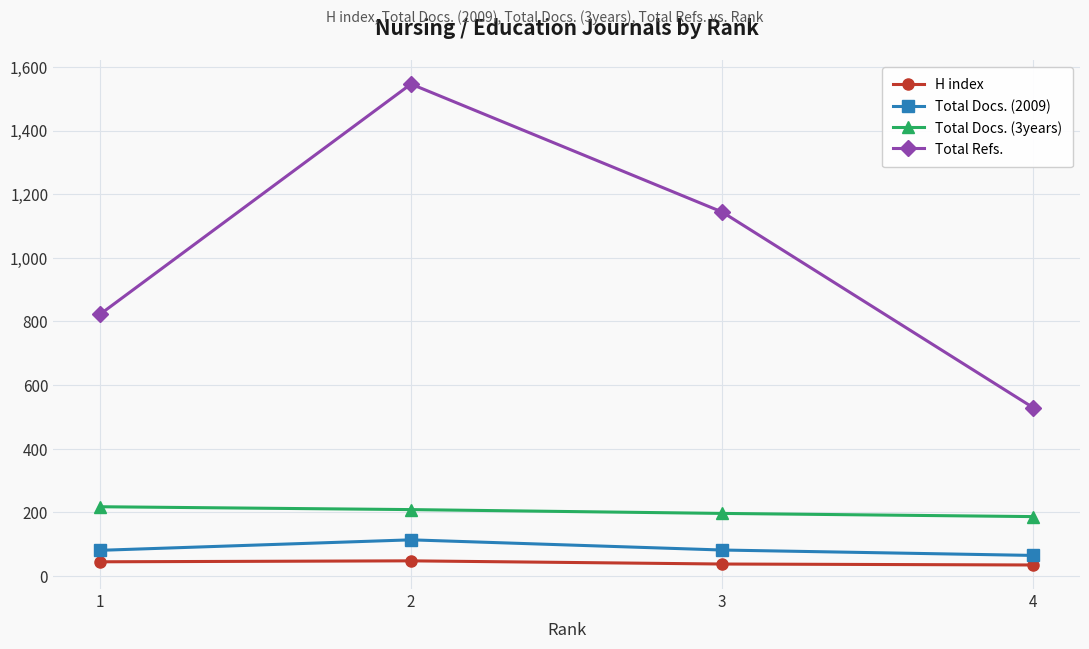

At which category is the sum across all series the highest?

2